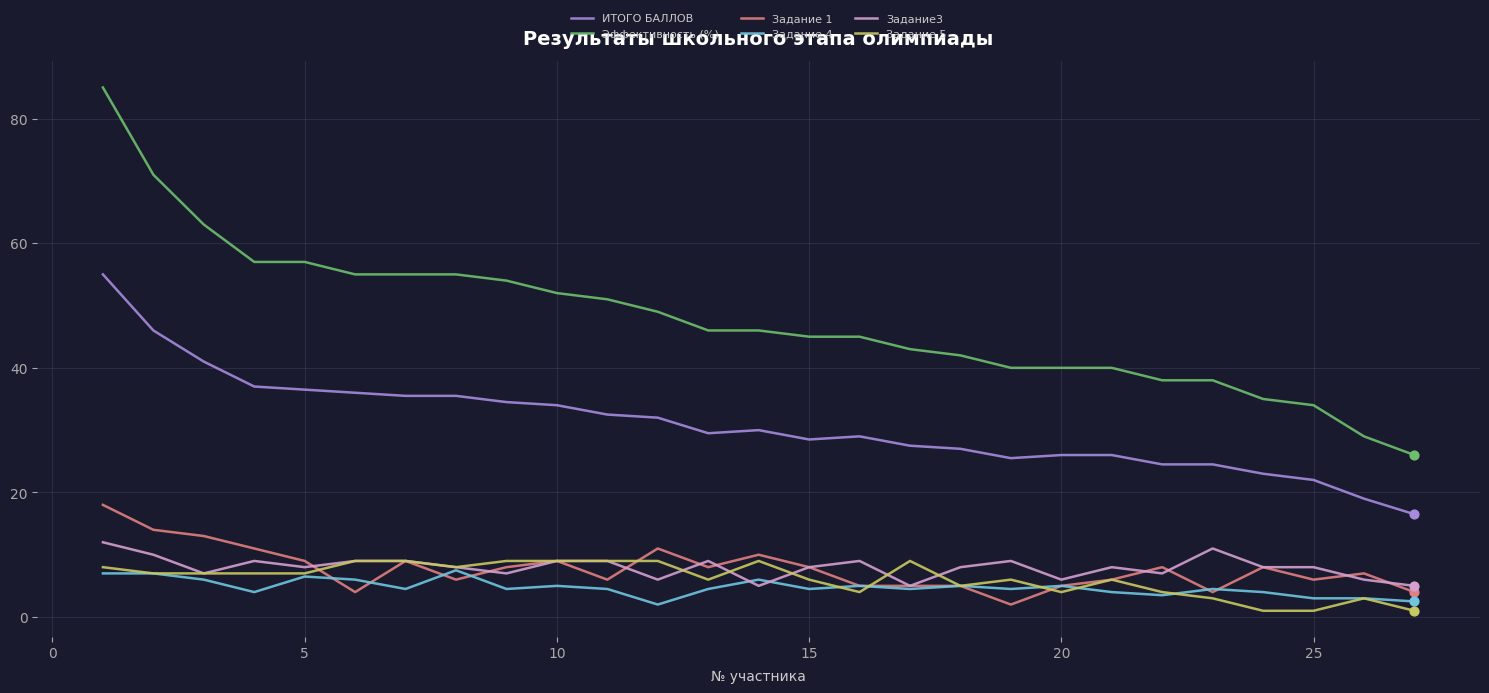

Which series has the widest spread of values?

Эффективность (%)